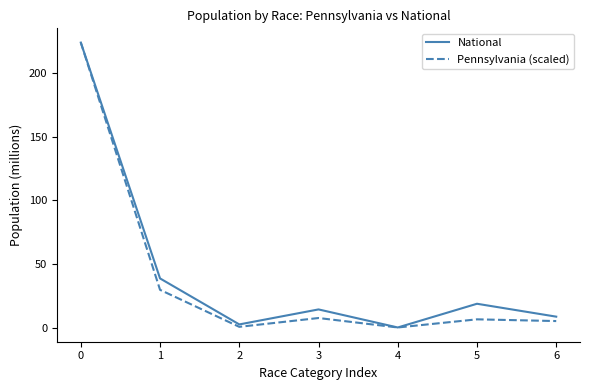

At 5, list the series in order from largest to smallest.

National, Pennsylvania (scaled)